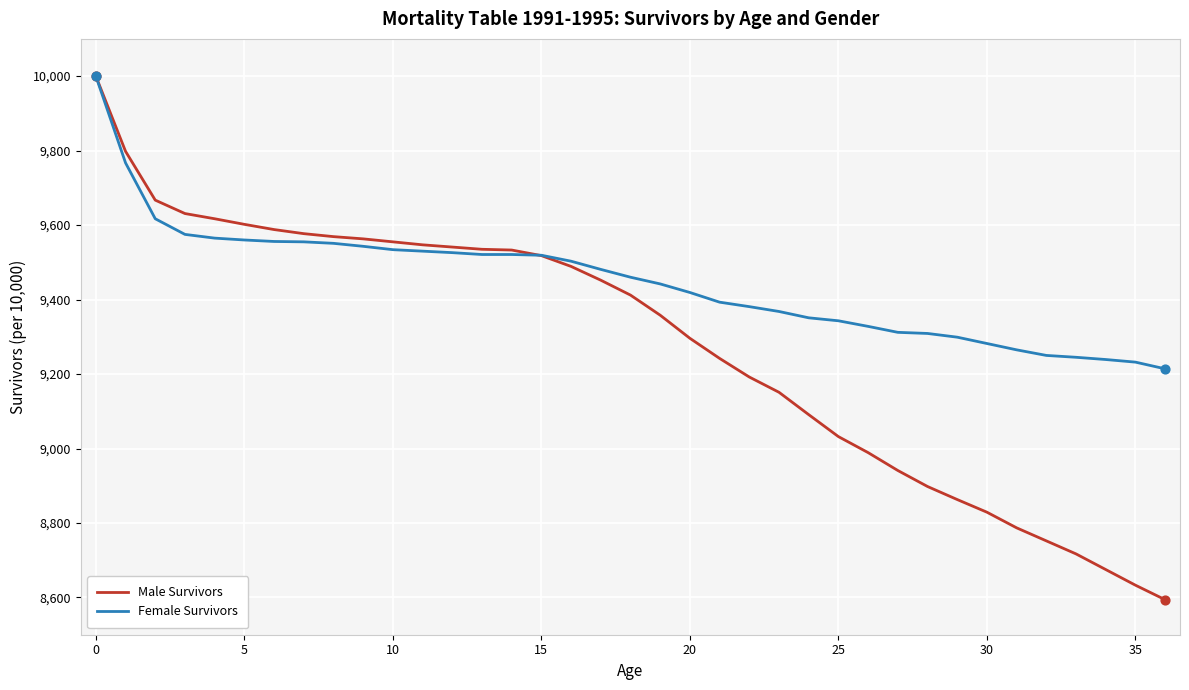

Which series has the largest total across all categories?

Female Survivors